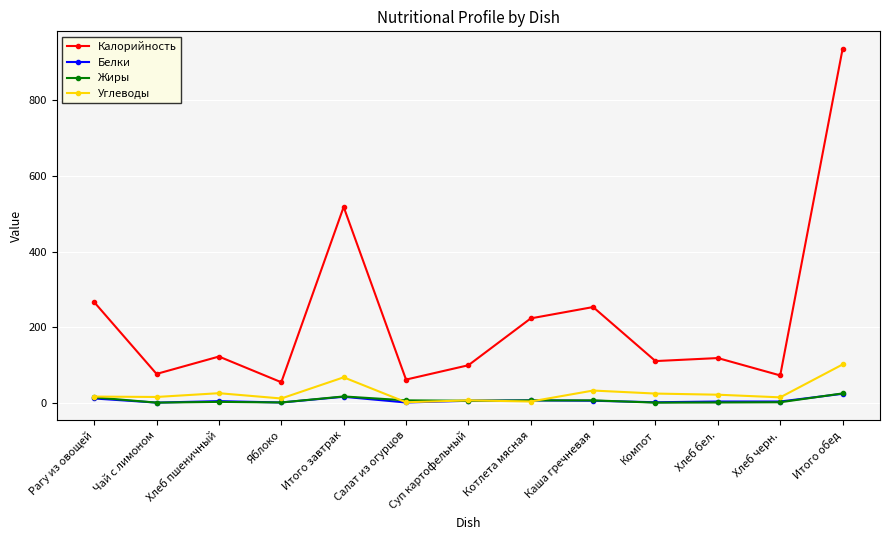

What is the label of the 6th point from the right?

Котлета мясная